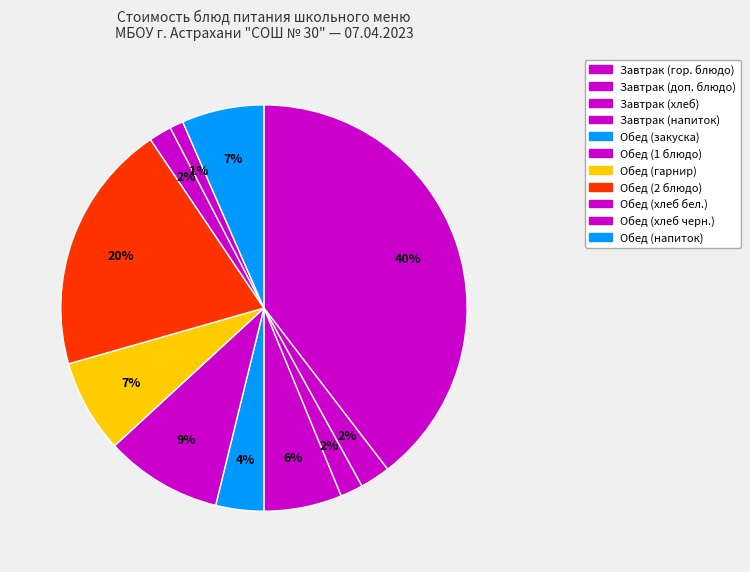

How many slices are in this pie chart?

11